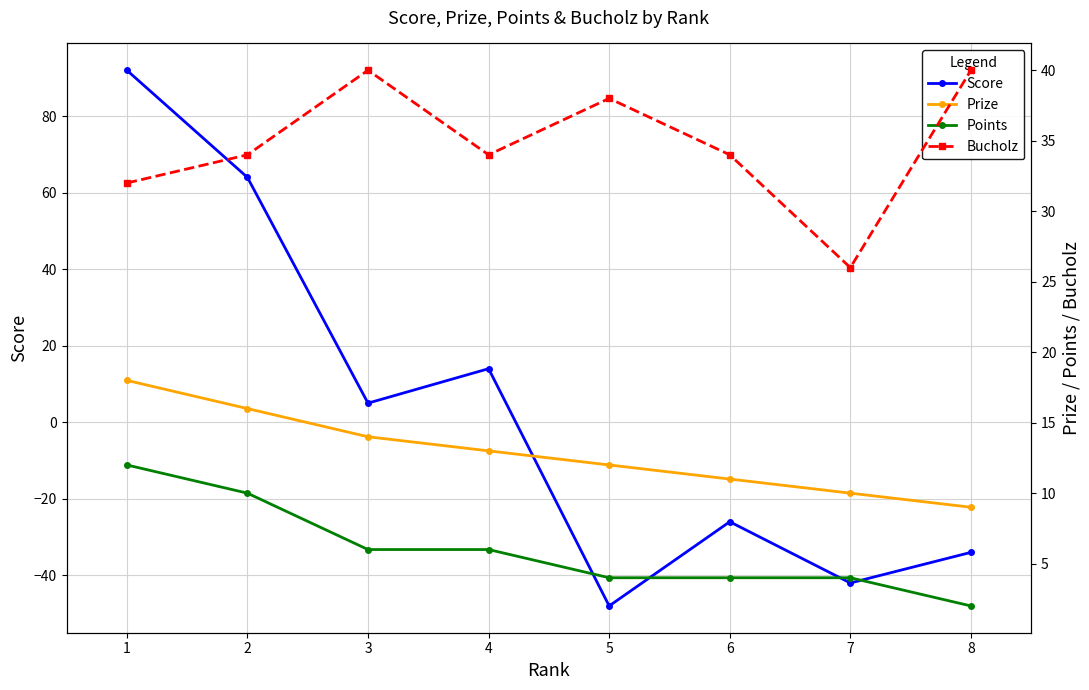

Rank the series by their maximum value, from lowest to highest.

Points, Prize, Bucholz, Score